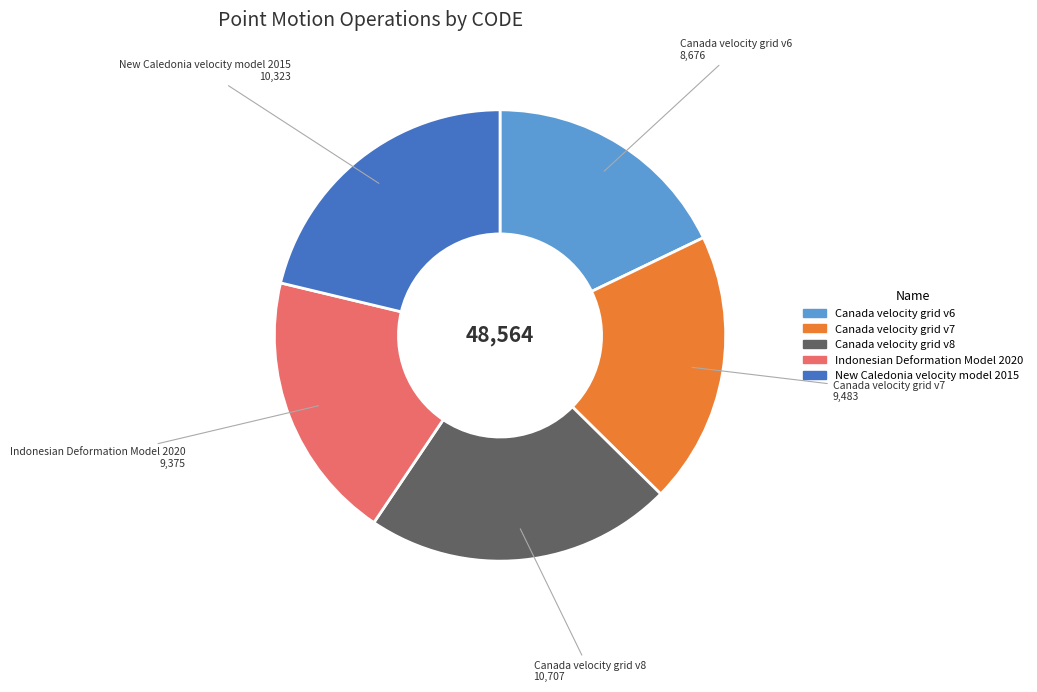

How many slices are in this pie chart?

5